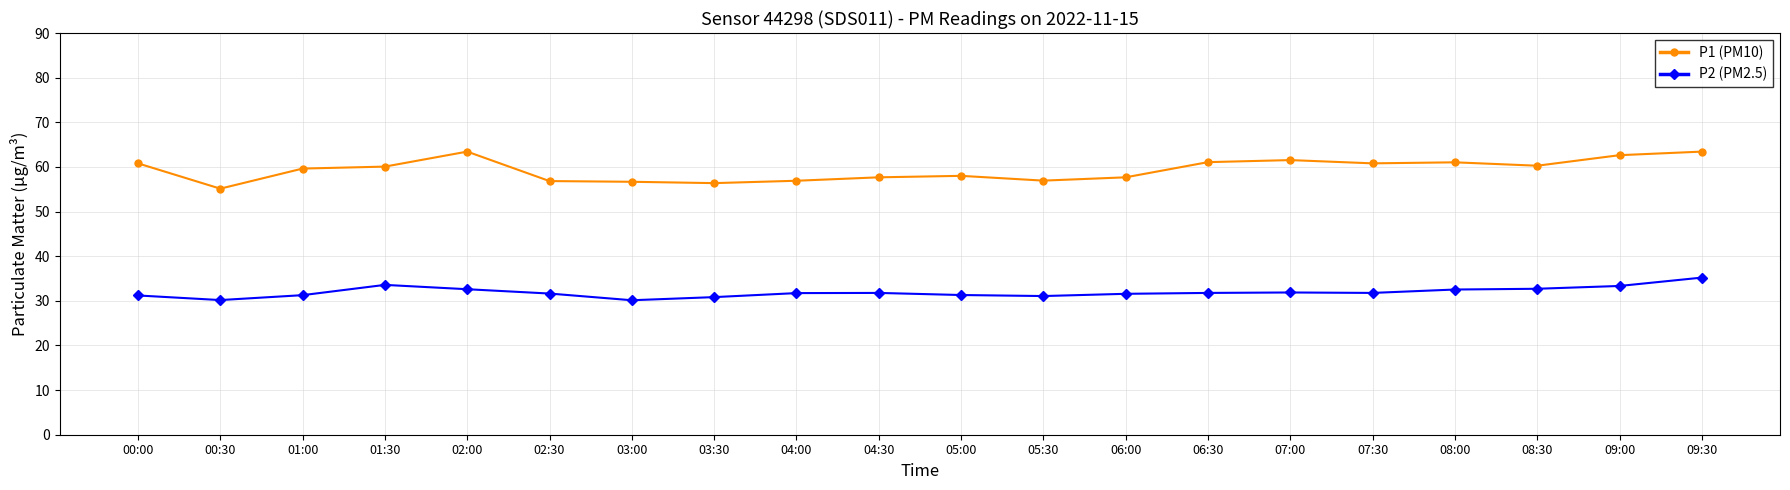

The P1 (PM10) series shows 56.9 at 04:00. True or false?

True